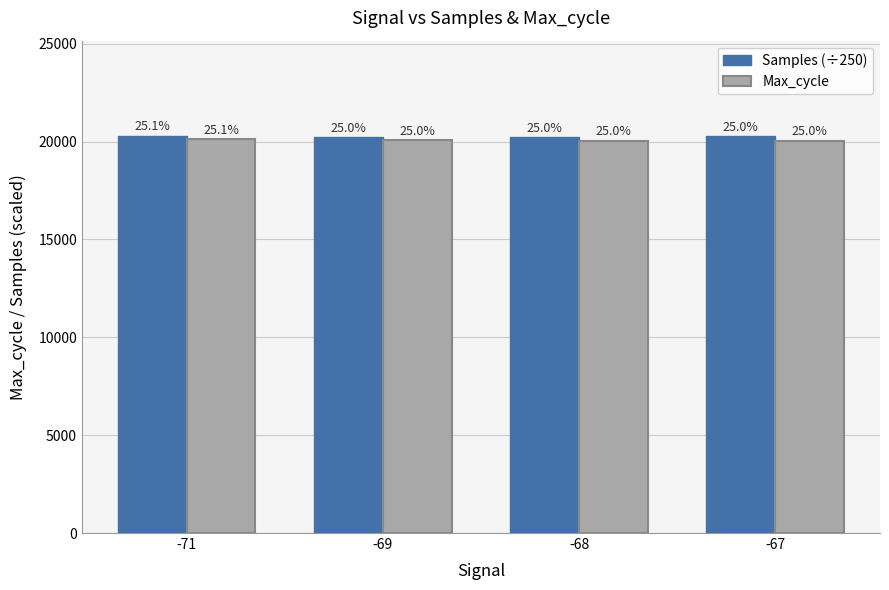

Does the chart contain stacked bars?

No